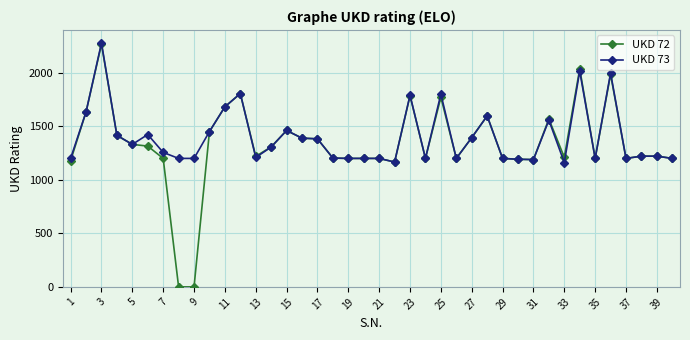

True or false: UKD 73 has more than 1 points higher than both neighbors.

True